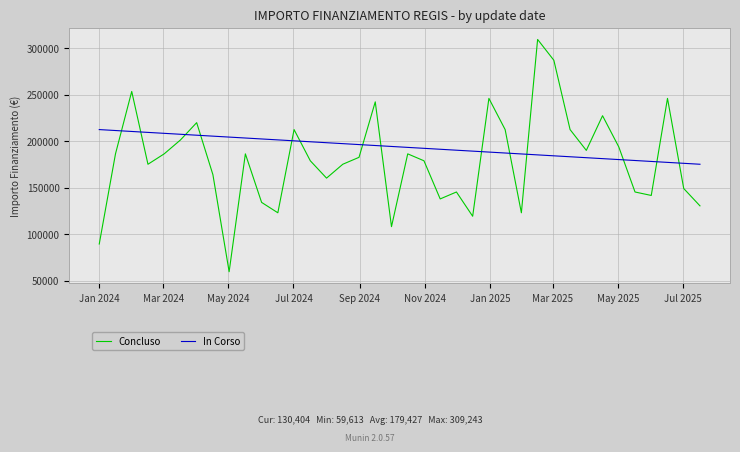

What is the lowest value of the Concluso series?

59613.0